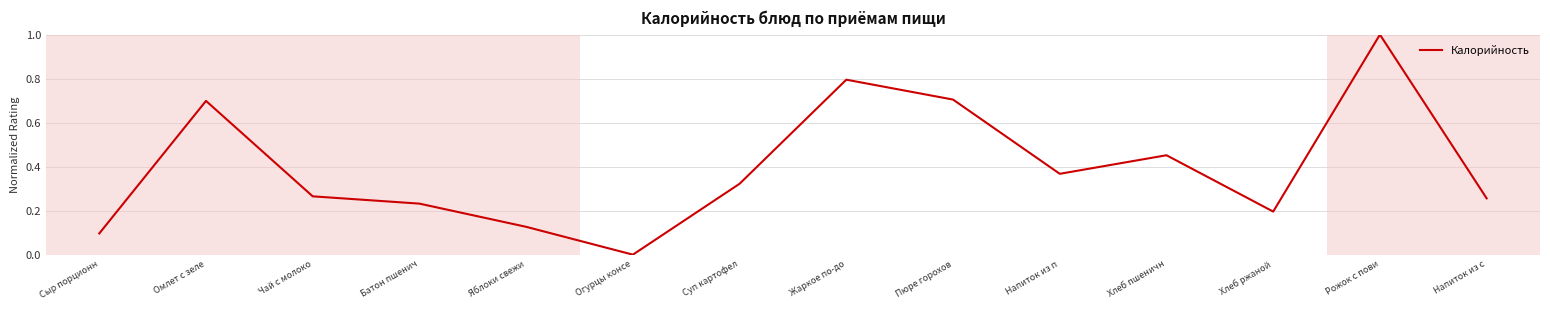

Between Жаркое по-до and Чай с молоко, which is larger?

Жаркое по-до